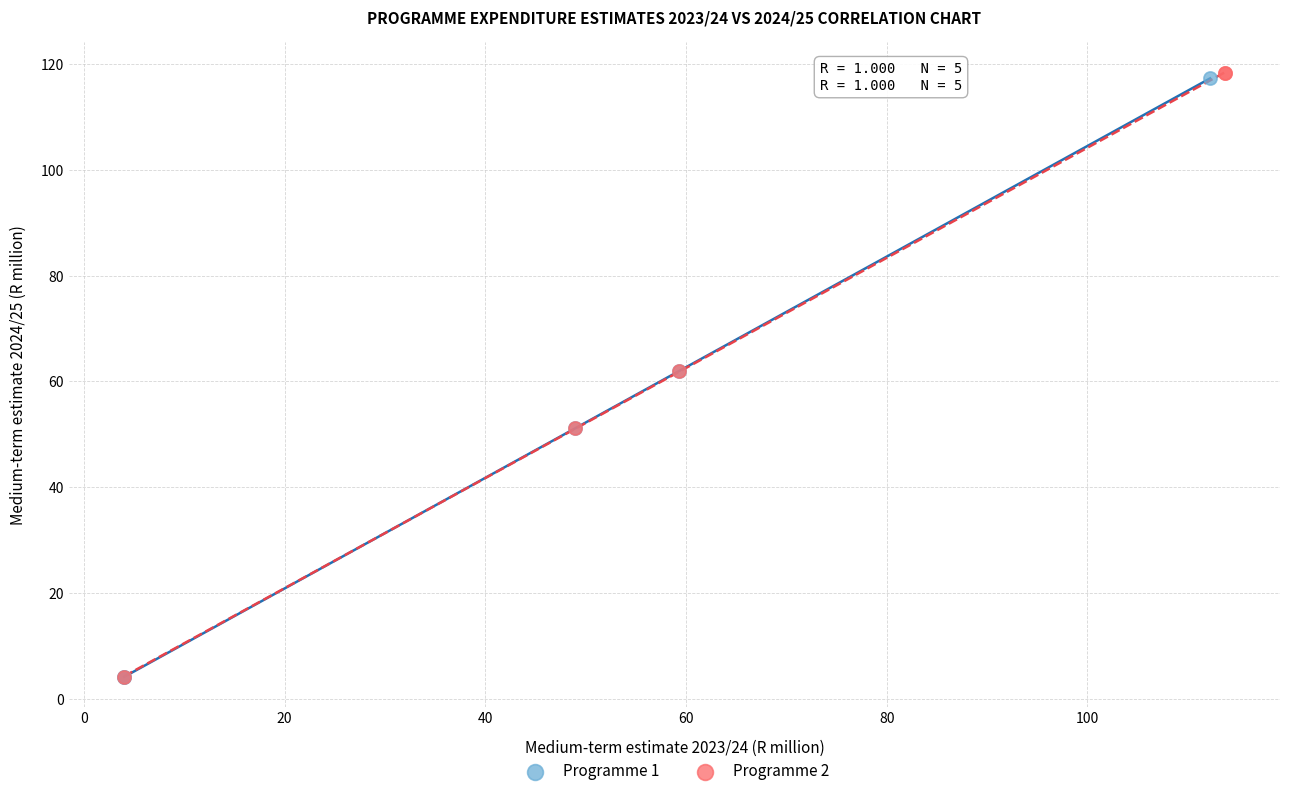

Which series has the widest spread of Y values?

Programme 2